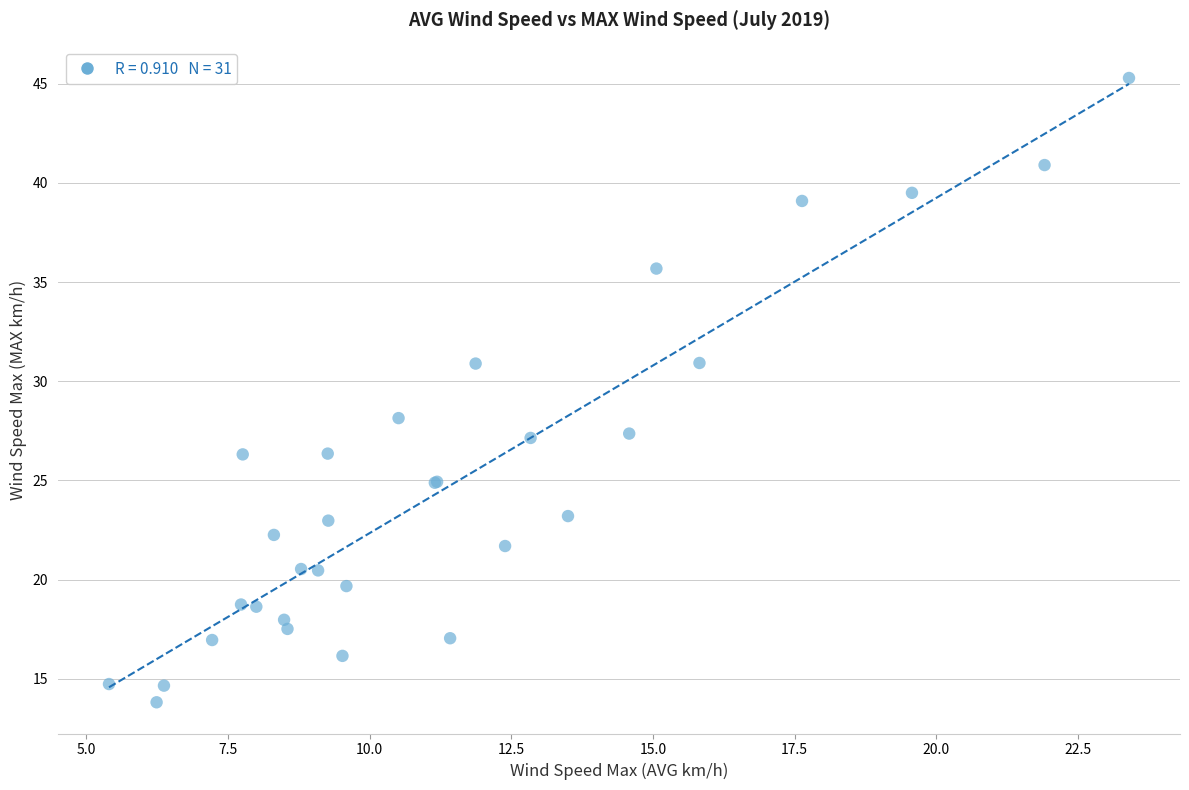

What Y value in the scatter plot is closest to 29?

28.1